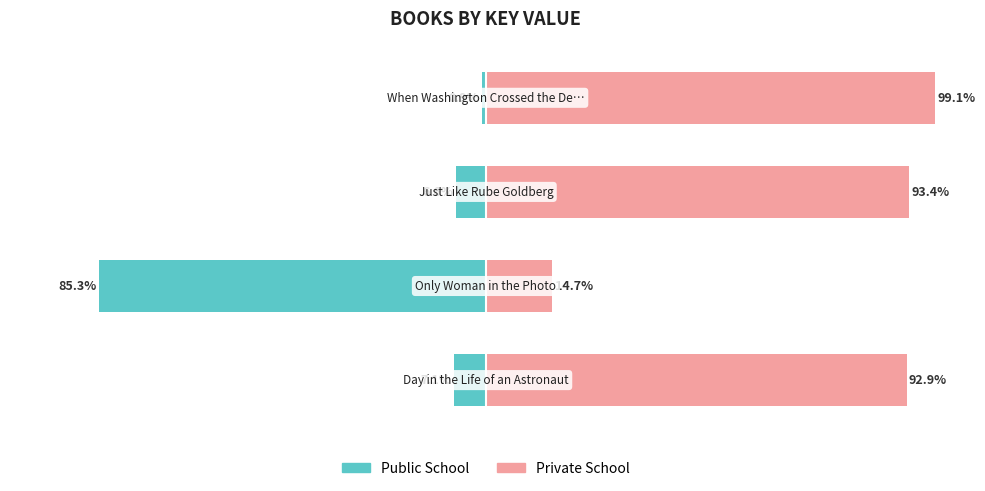

What is the minimum value shown in the chart?

-85.3